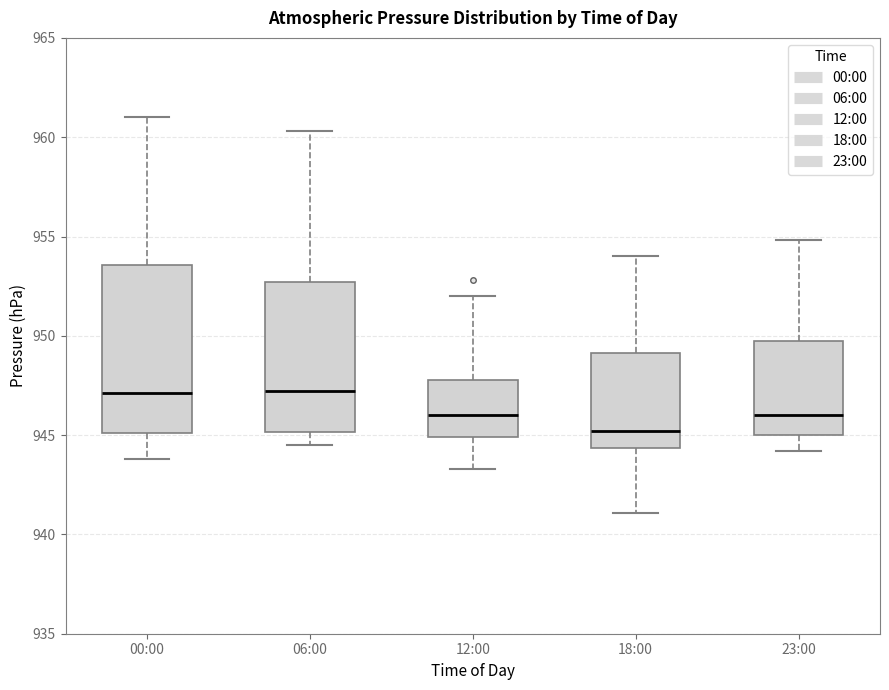

Reading left to right, transcribe this box plot: for each box, give where its median line is, the range the box spans, and where its two whiskers end, as read against the y-axis. The values are not printed on the chart, so give them approximately, as read against the axis.

00:00: median 947.0, box 945.0 to 953.5, whiskers 944.0 to 961.0
06:00: median 947.0, box 945.0 to 952.5, whiskers 944.5 to 960.5
12:00: median 946.0, box 945.0 to 948.0, whiskers 943.5 to 952.0
18:00: median 945.0, box 944.5 to 949.0, whiskers 941.0 to 954.0
23:00: median 946.0, box 945.0 to 950.0, whiskers 944.0 to 955.0